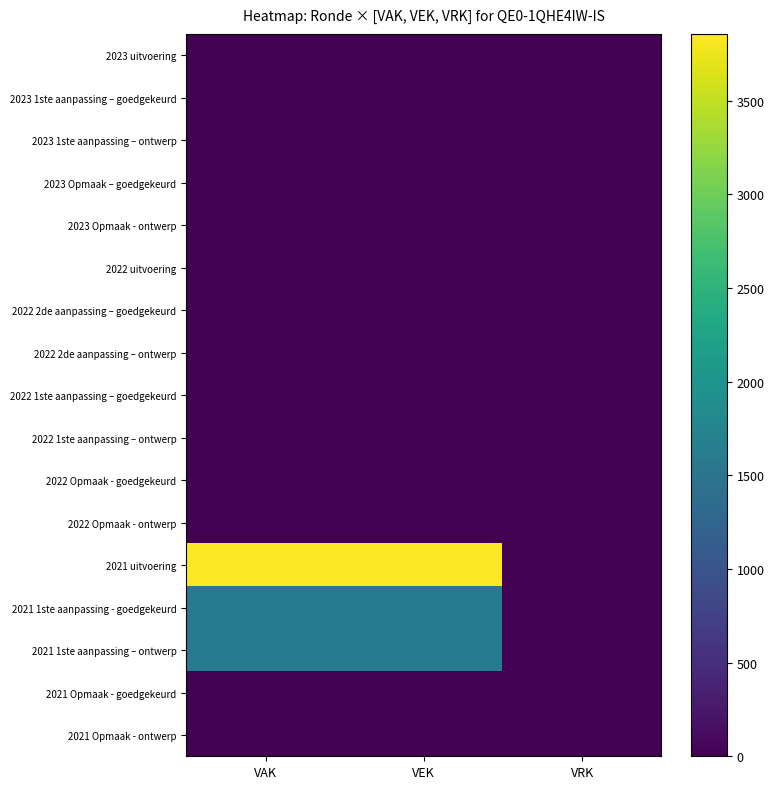

Which category has the highest value across all series?

VAK